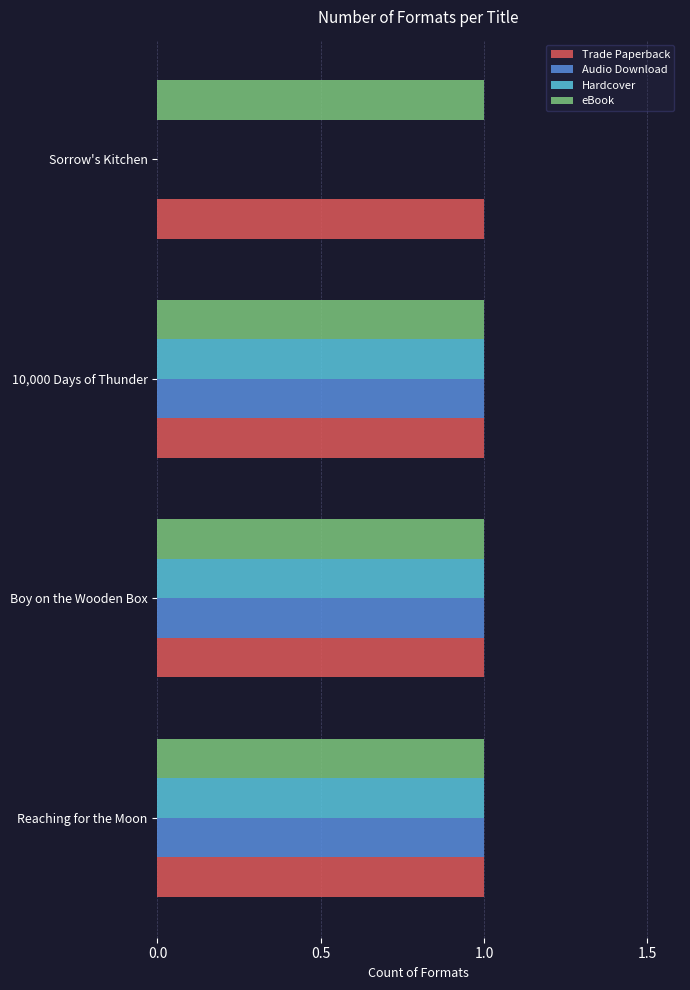

The value of Trade Paperback at Sorrow's Kitchen is 1. True or false?

True